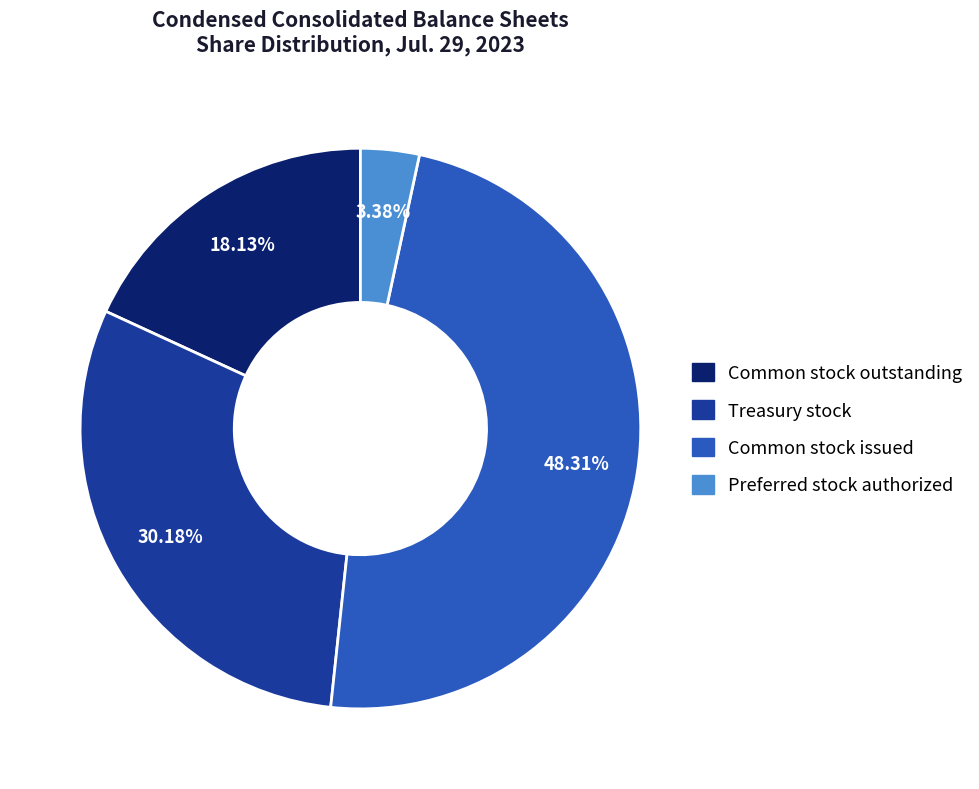

Is there any slice that represents more than half of the pie?

No